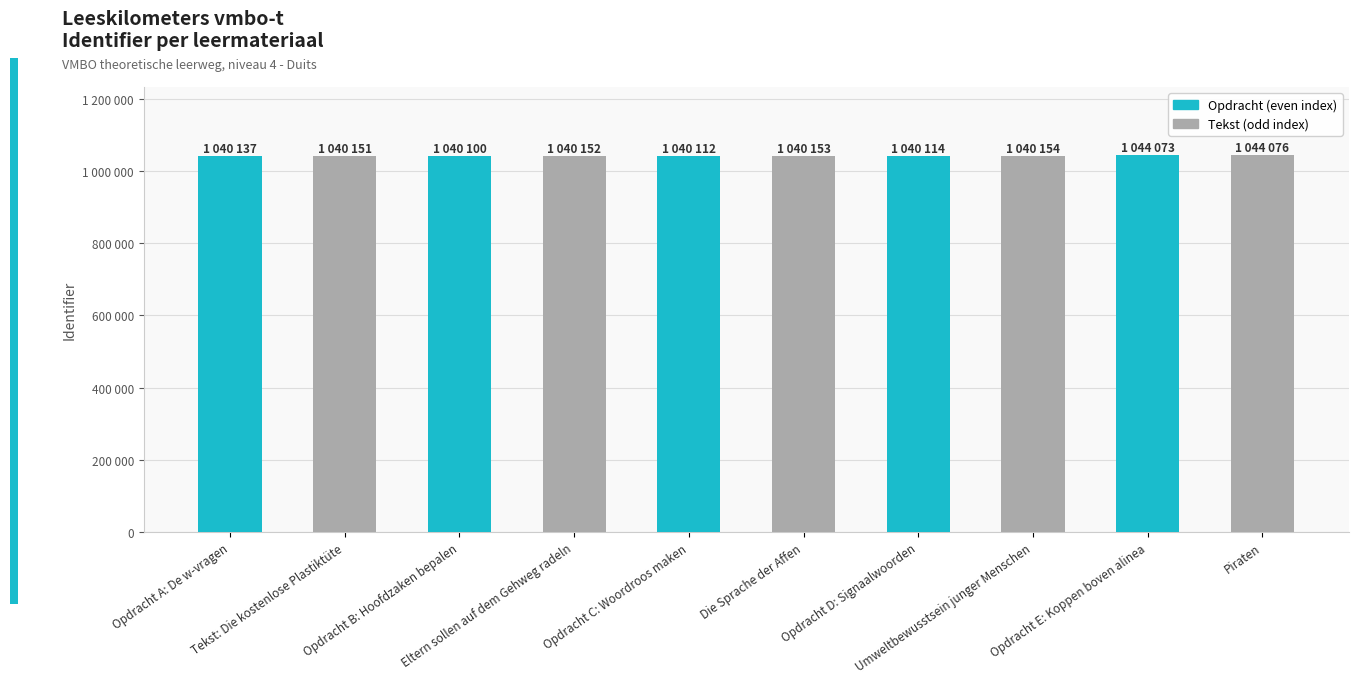

Does the chart contain any negative values?

No